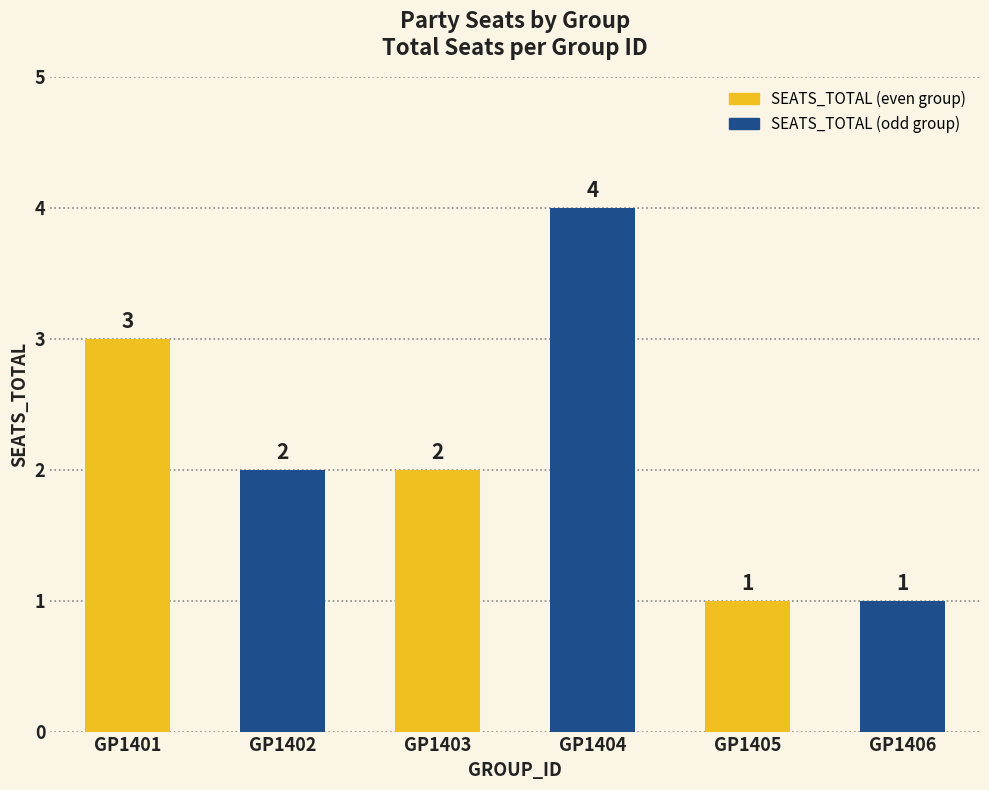

At which label does the data first exceed 2?

GP1401